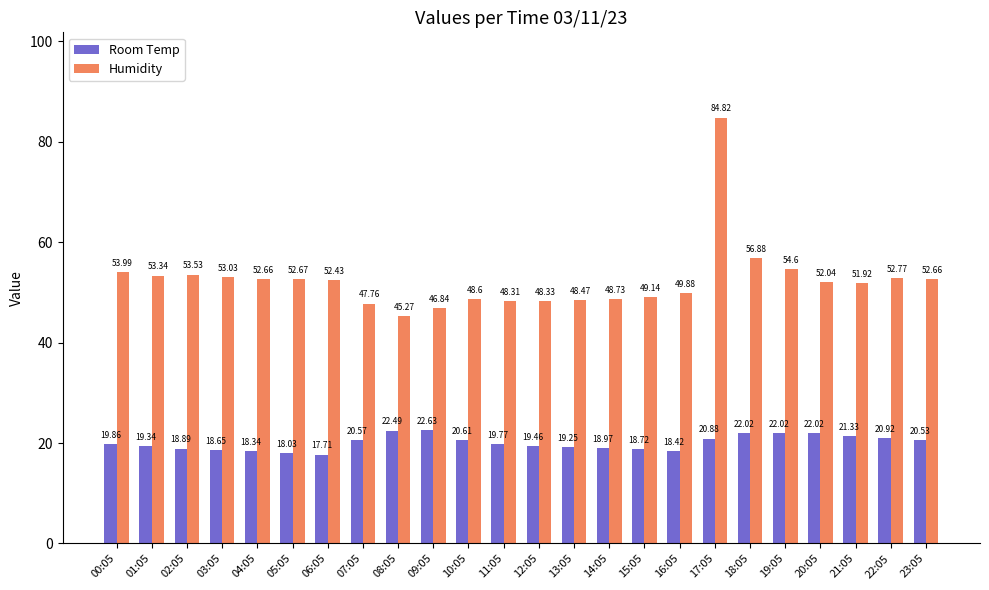

True or false: Humidity has a value of 71.7 at 01:05.

False